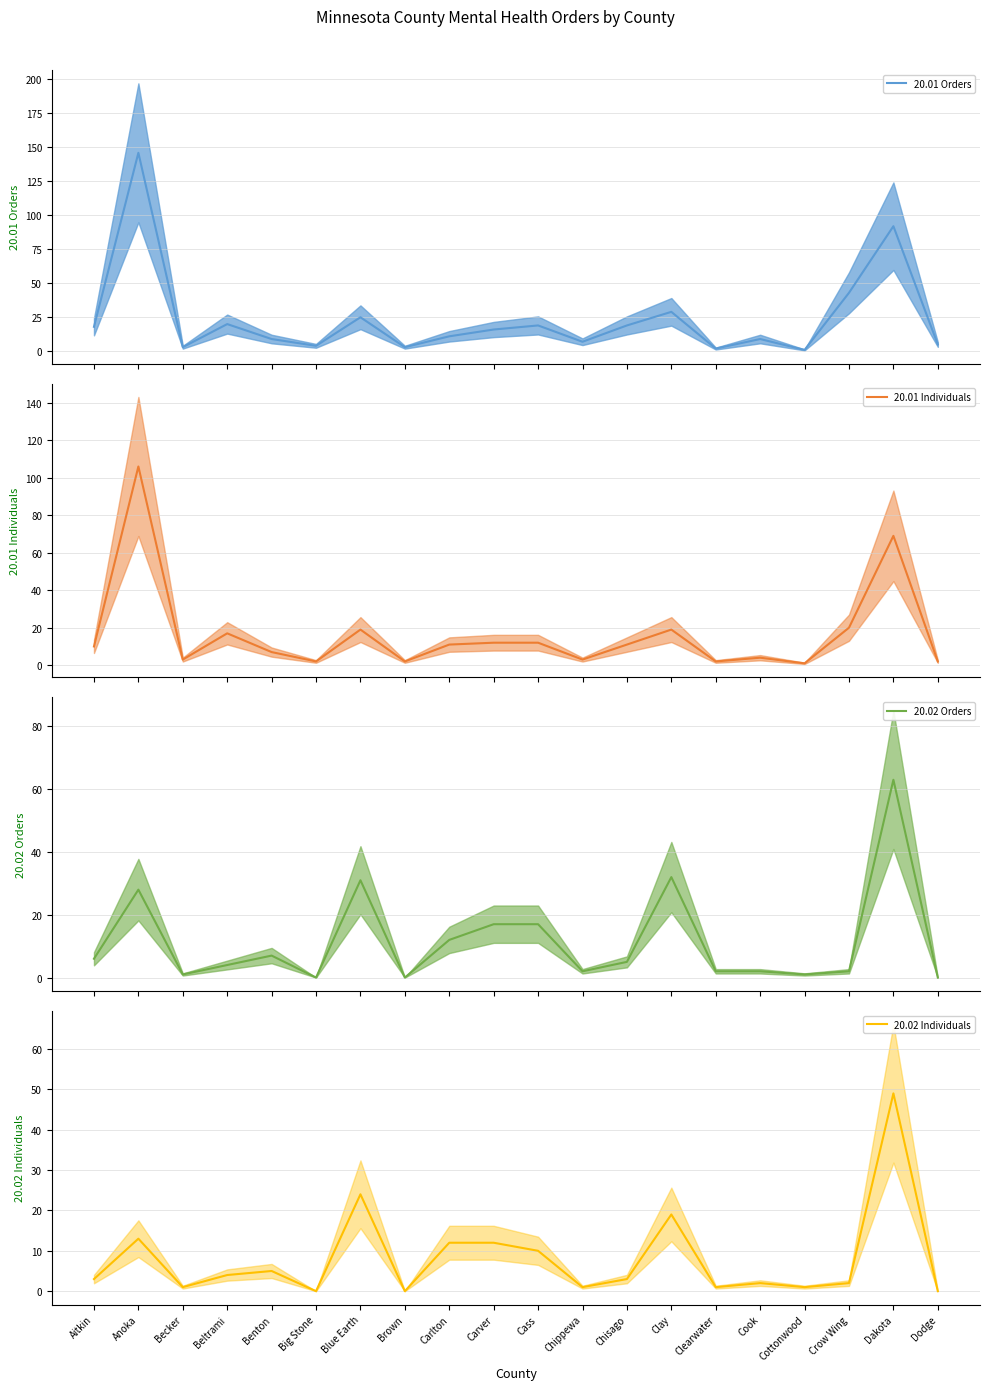

What position from the right is Anoka?

19